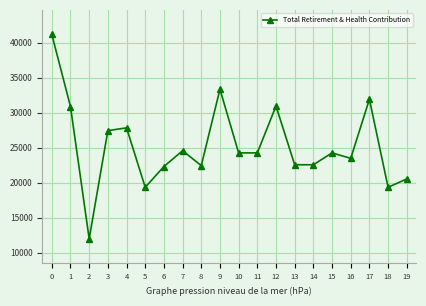

How many lines are shown in the chart?

1